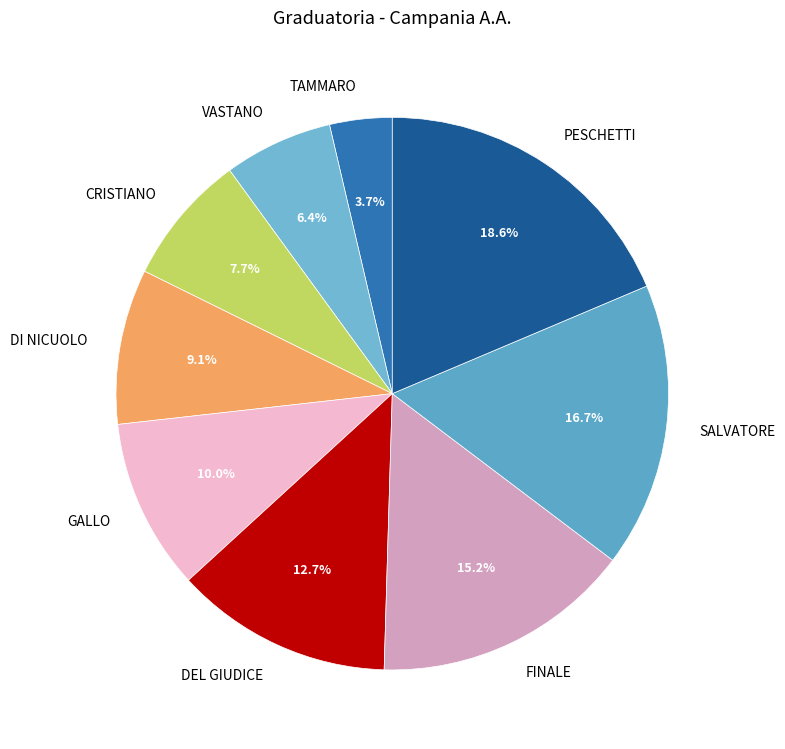

How many slices are in this pie chart?

9